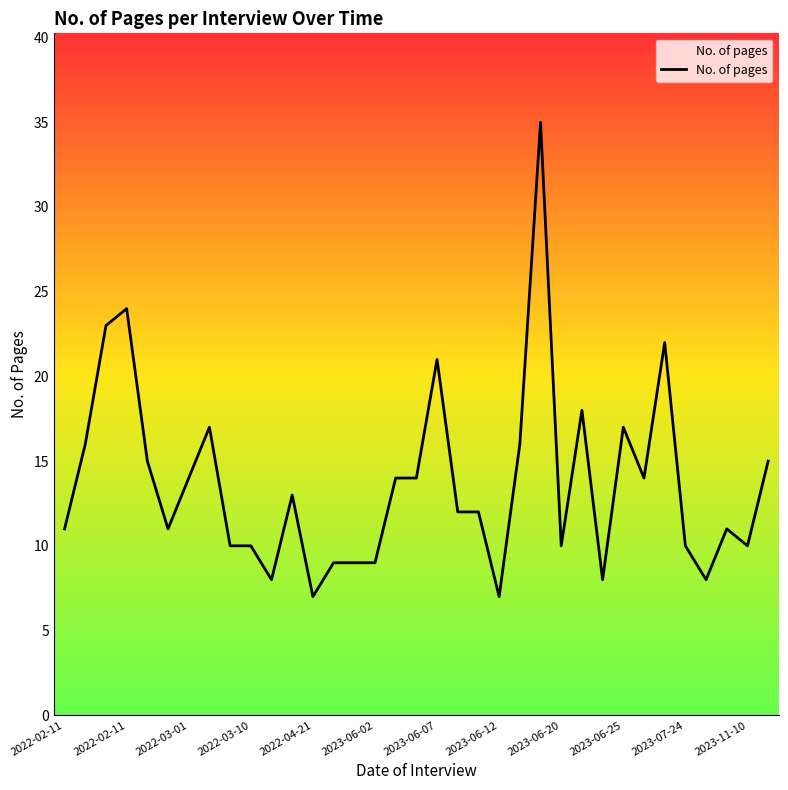

What is the maximum value shown in the chart?

35